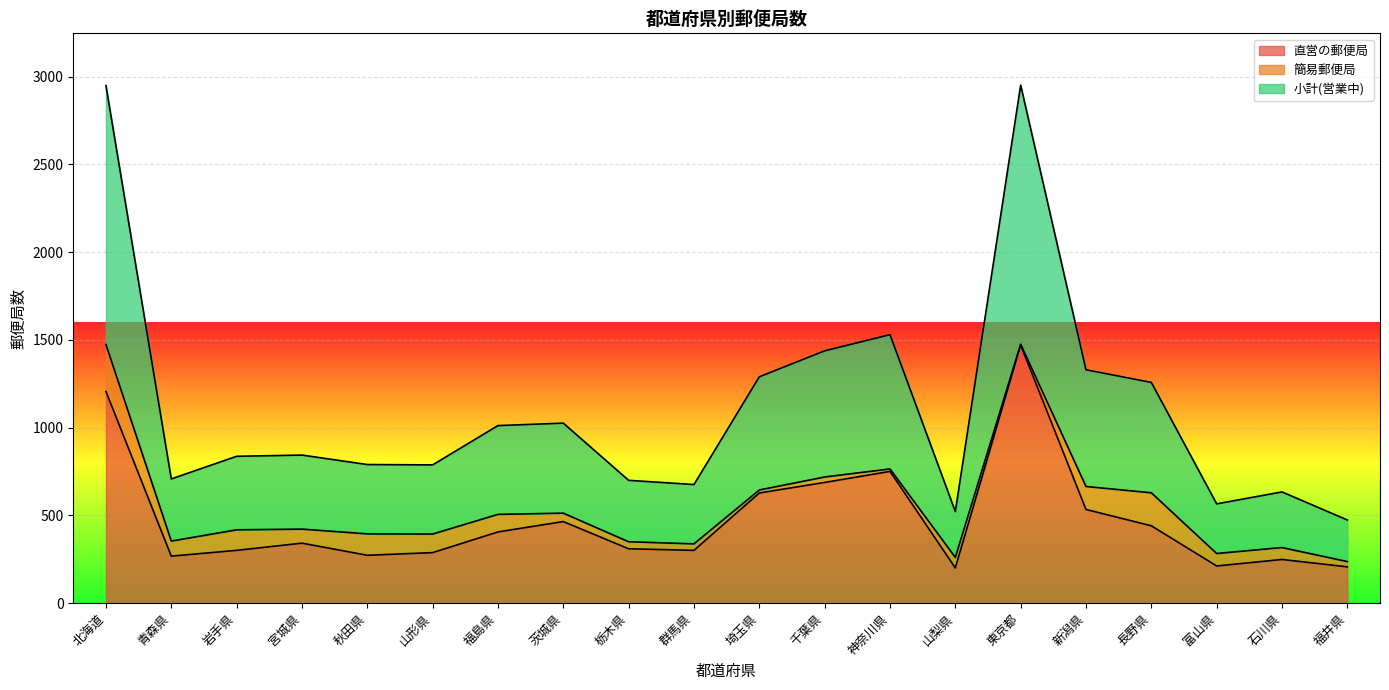

What is the value of the 直営の郵便局 point at the 19th from the left?

249